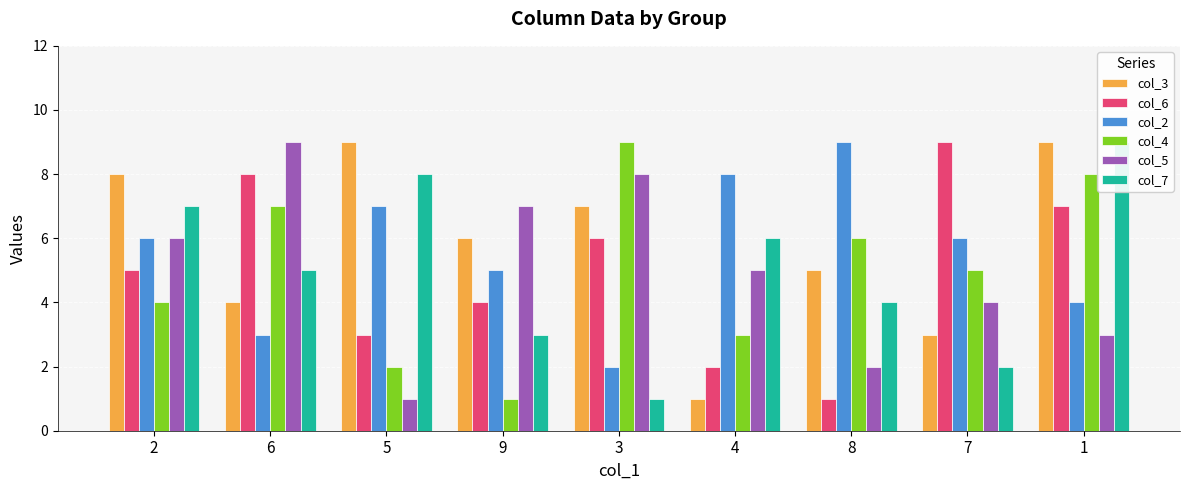

What is the total value across all series at 3?

33